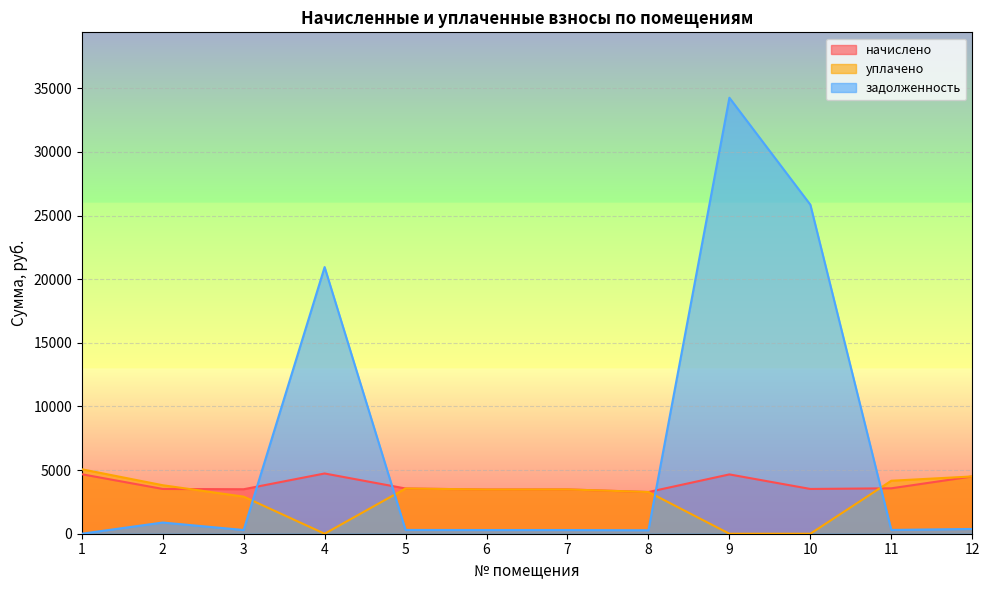

Does the chart display data point markers on the line(s)?

No